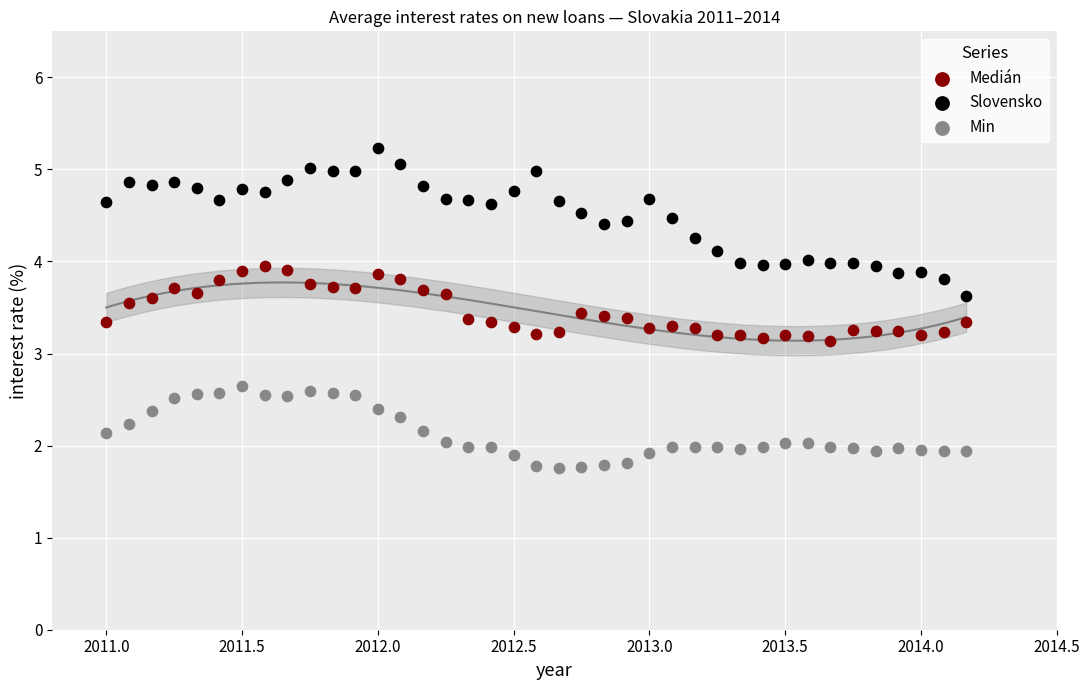

Across all data points, what is the range of Y values (max minus min)?

3.5